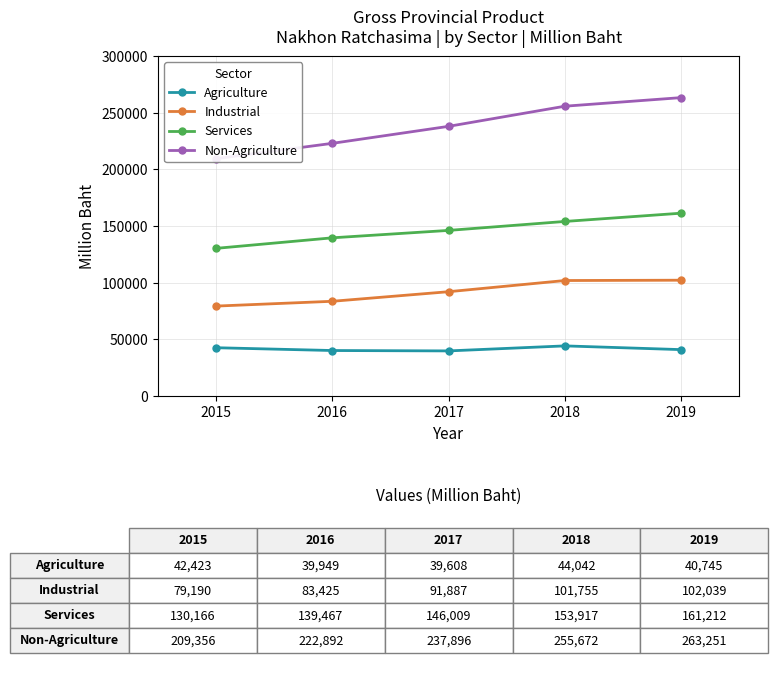

At how many categories does at least one series exceed 58189?

5